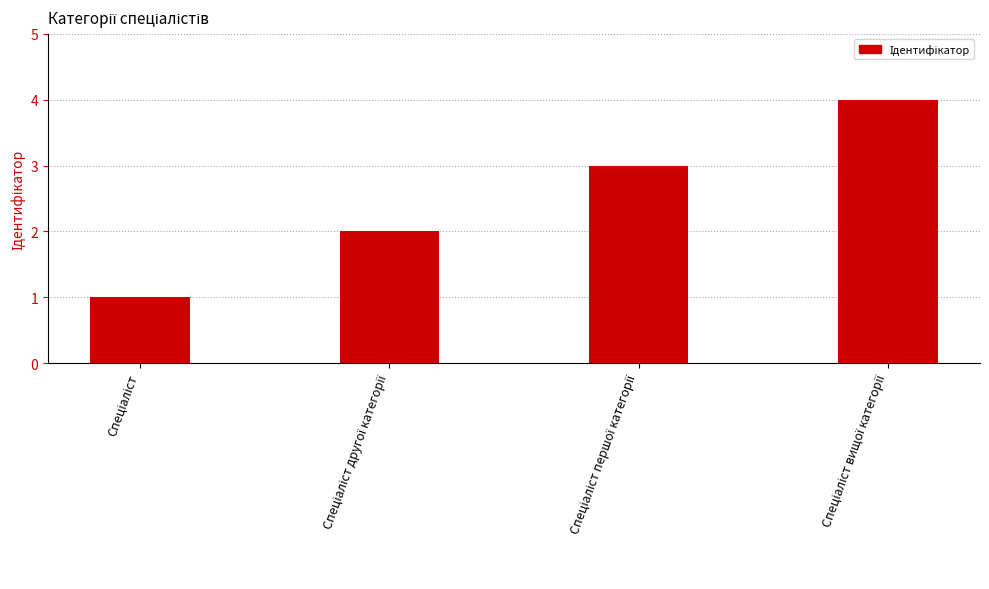

What is the difference between the maximum and minimum values?

3